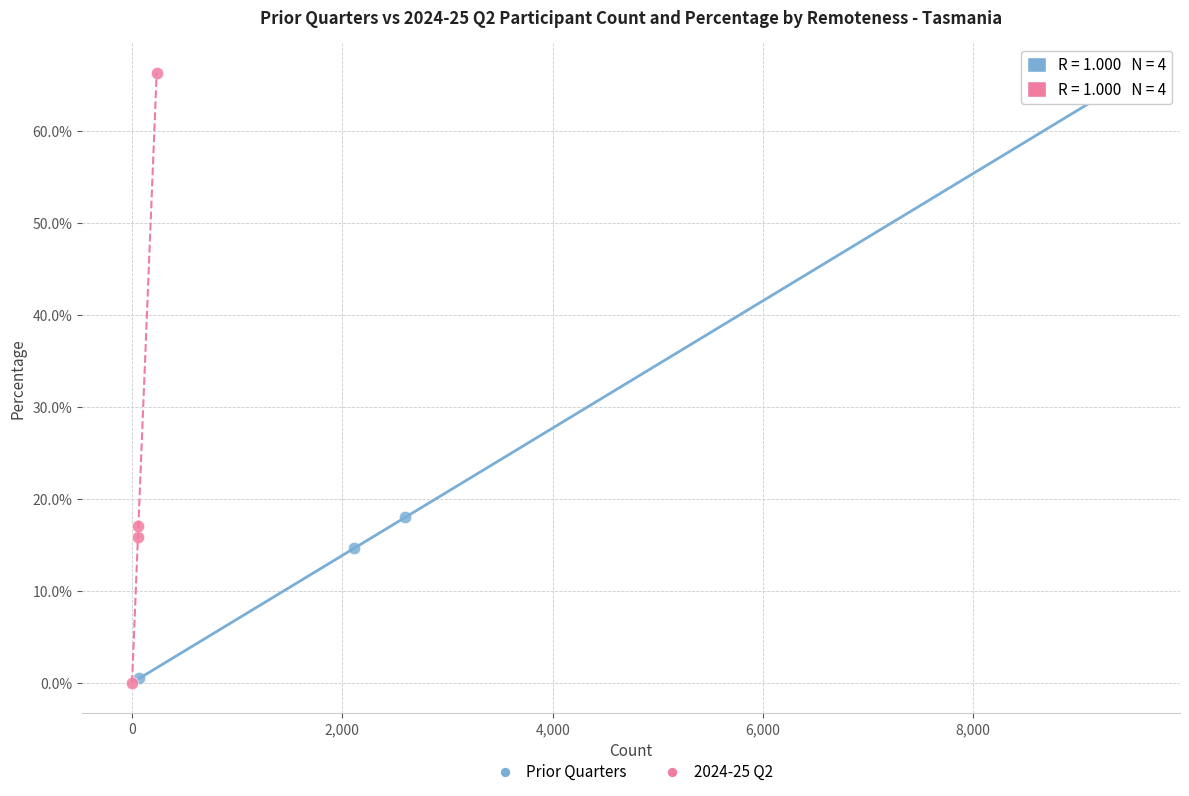

What are all the series names shown in the legend?

Prior Quarters, 2024-25 Q2